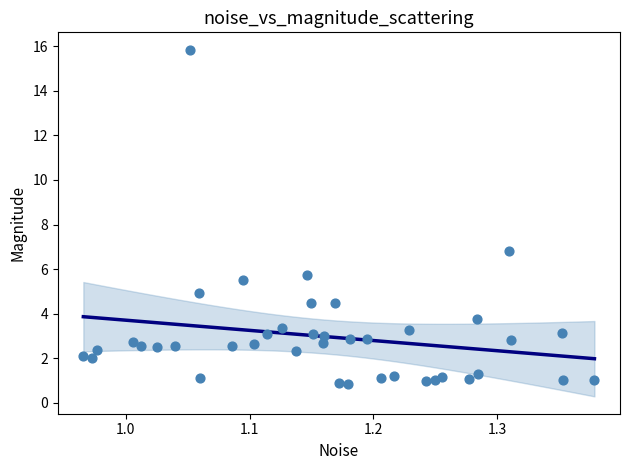

What Y value in the scatter plot is closest to 8?

6.8